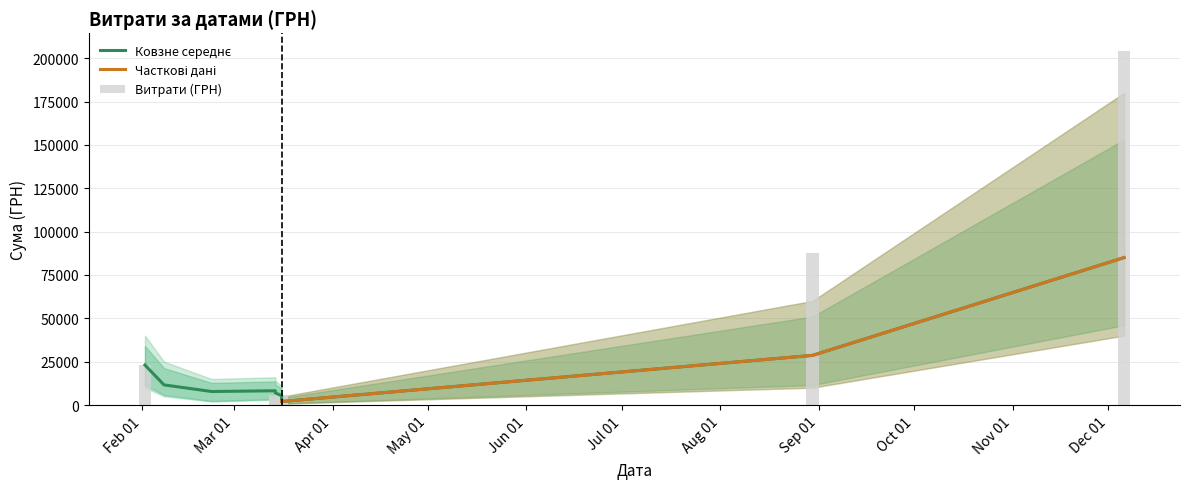

Is the value of Витрати (ГРН) at 17 greater than the value of Ковзне середнє at 26?

Yes